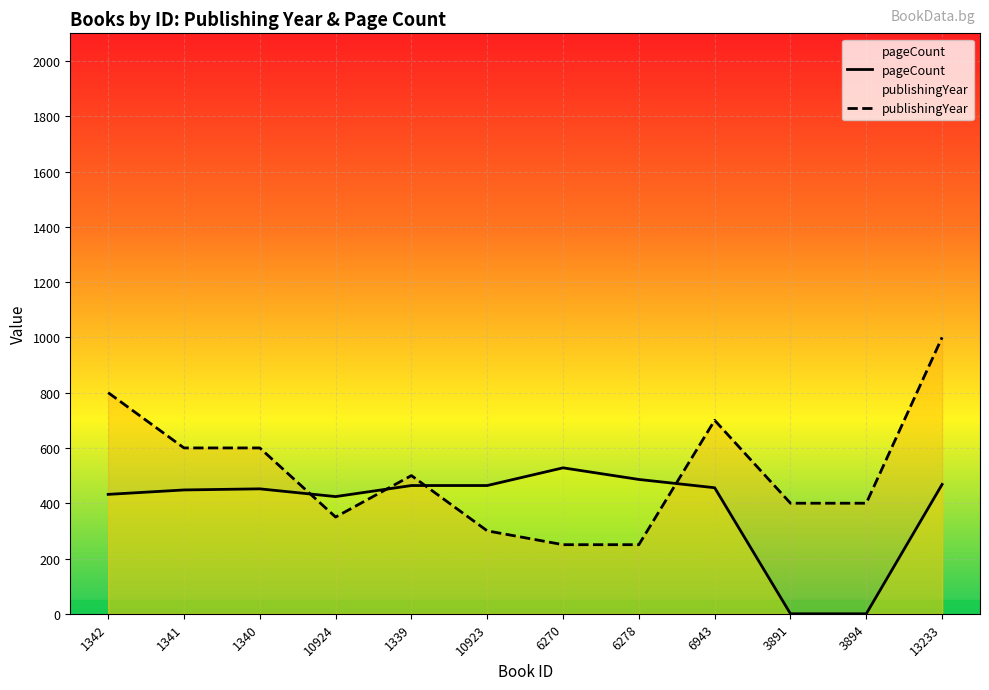

At 3894, list the series in order from smallest to largest.

pageCount, publishingYear